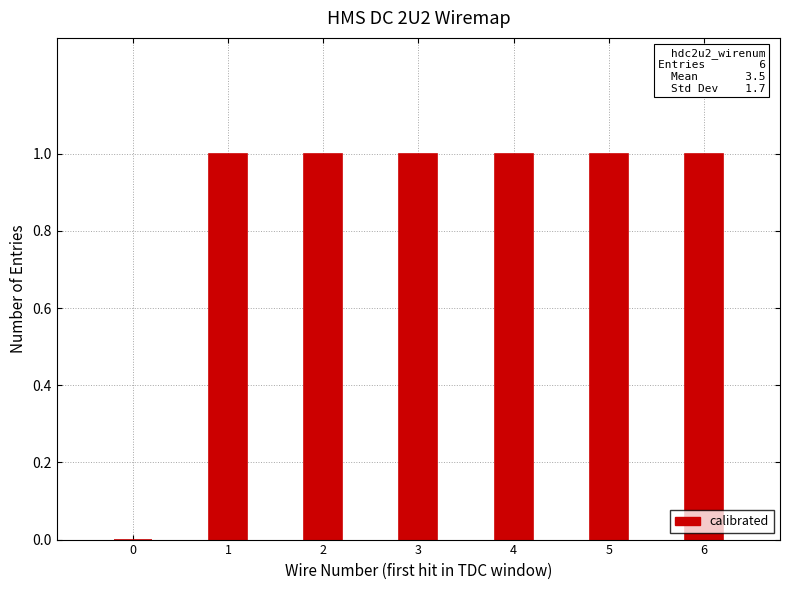

What is the sum of all values?

6